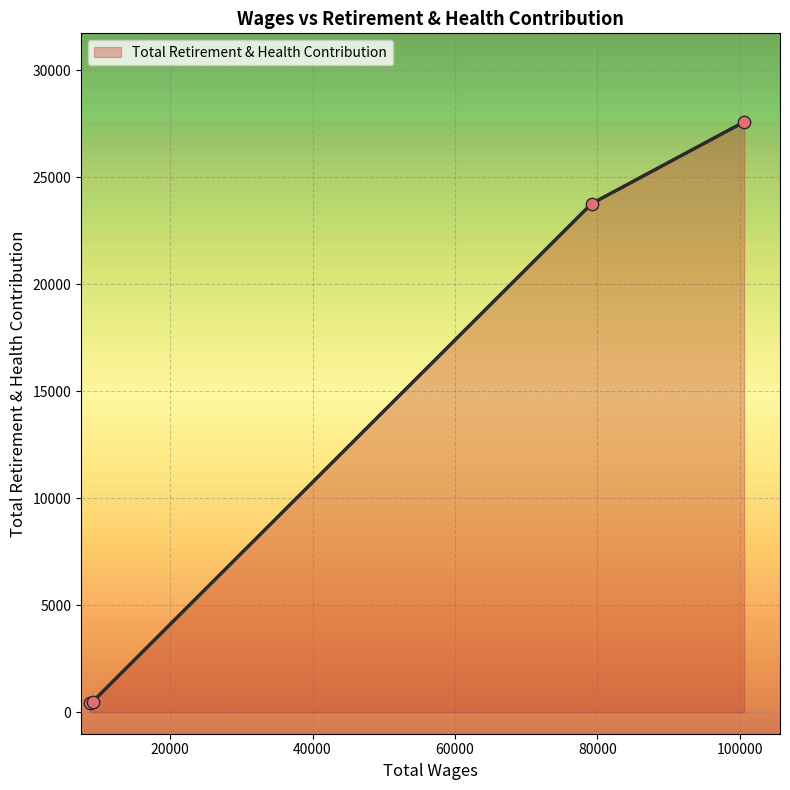

What is the difference between the second highest and minimum values?

23333